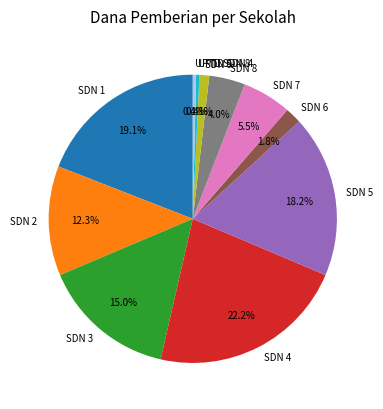

What percentage is NOT represented by SDN 4?

77.8%